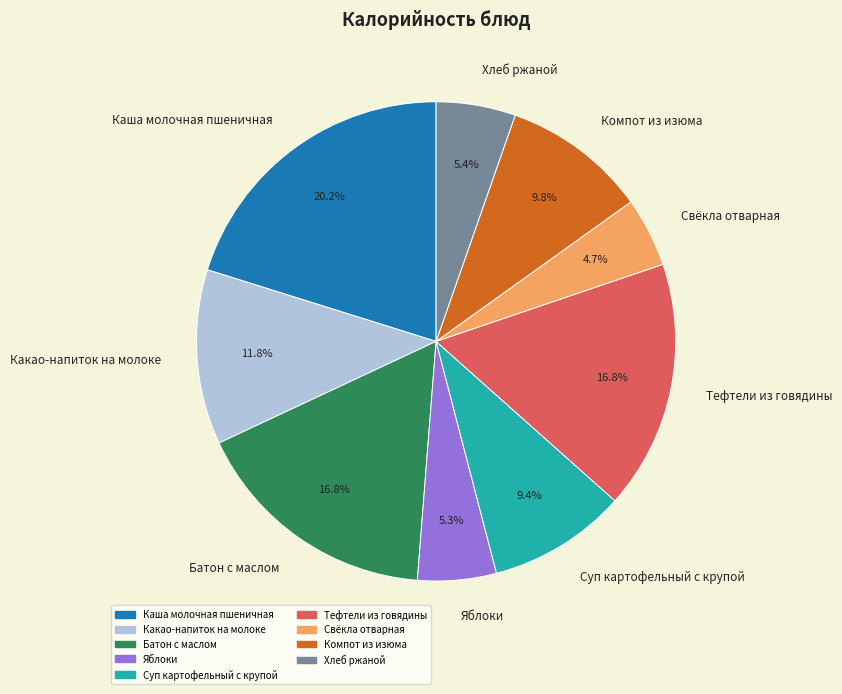

Is it true that Батон с маслом is 17% of the pie?

True